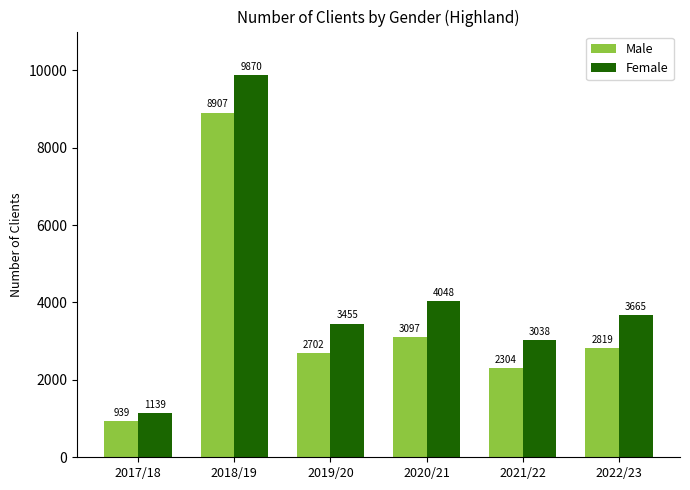

Are the bars grouped side by side (vs. stacked)?

Yes